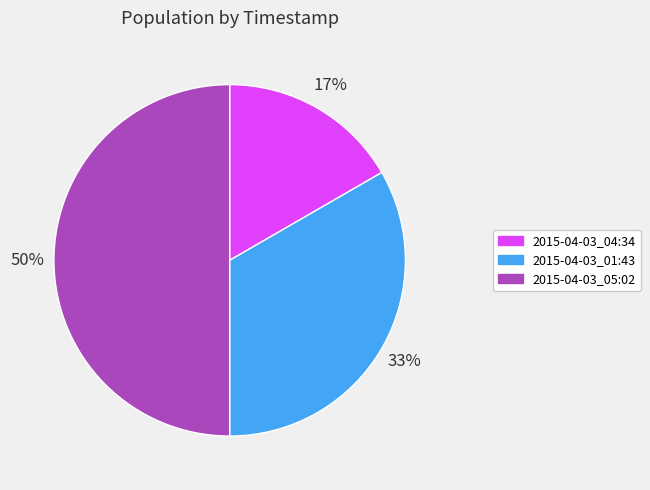

Does 2015-04-03_01:43 account for over 50% of the chart?

No